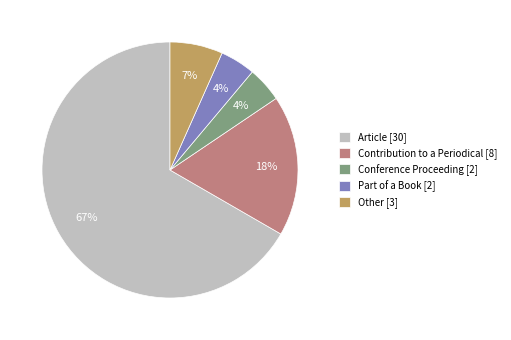

Combined, do Conference Proceeding [2] and Other [3] account for over 50%?

No